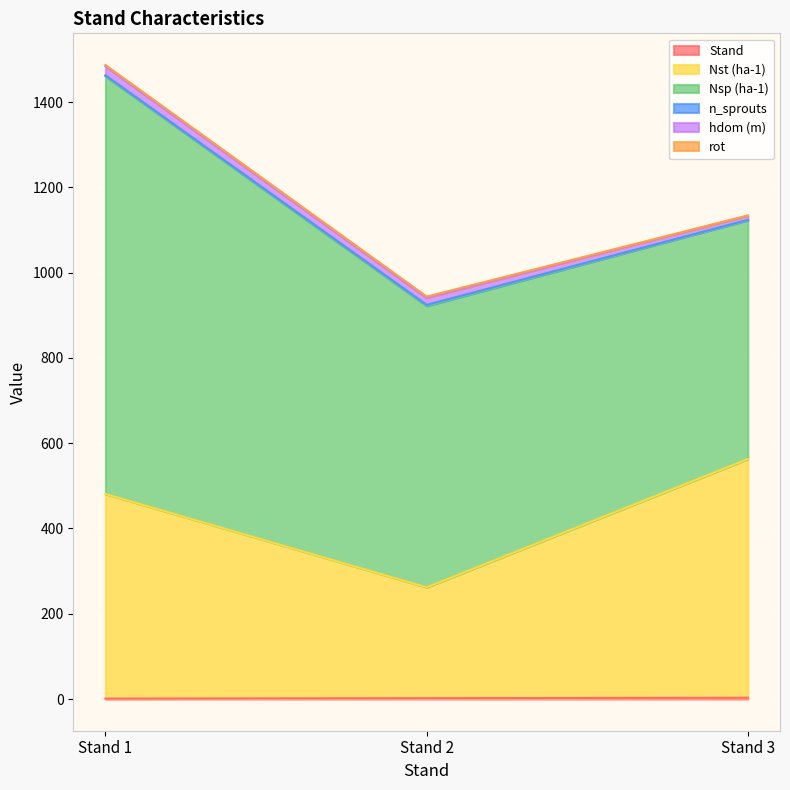

How many lines are shown in the chart?

6